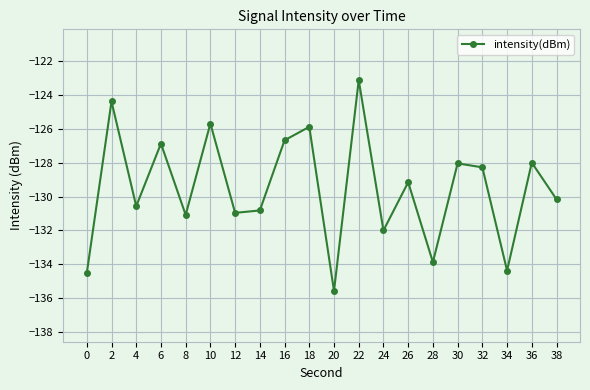

The value at 20 is -135.6. True or false?

True